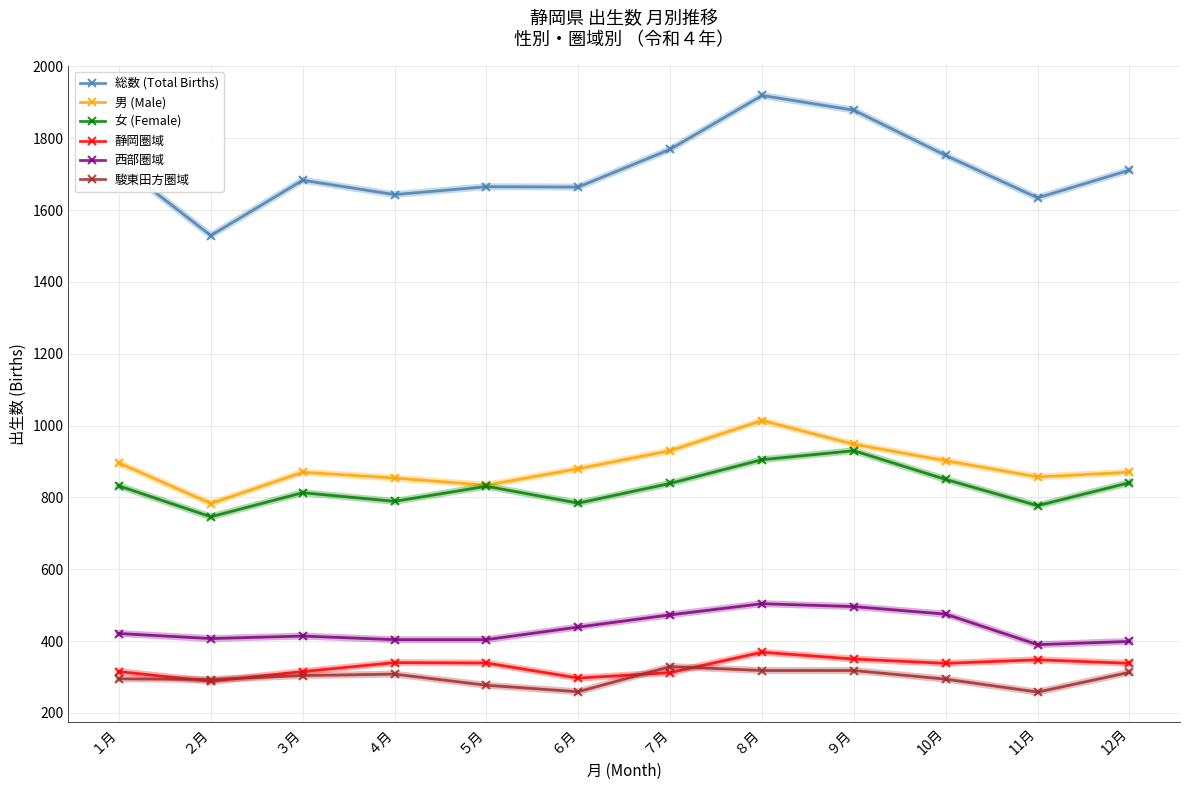

The value of 駿東田方圏域 at ９月 is 471. True or false?

False